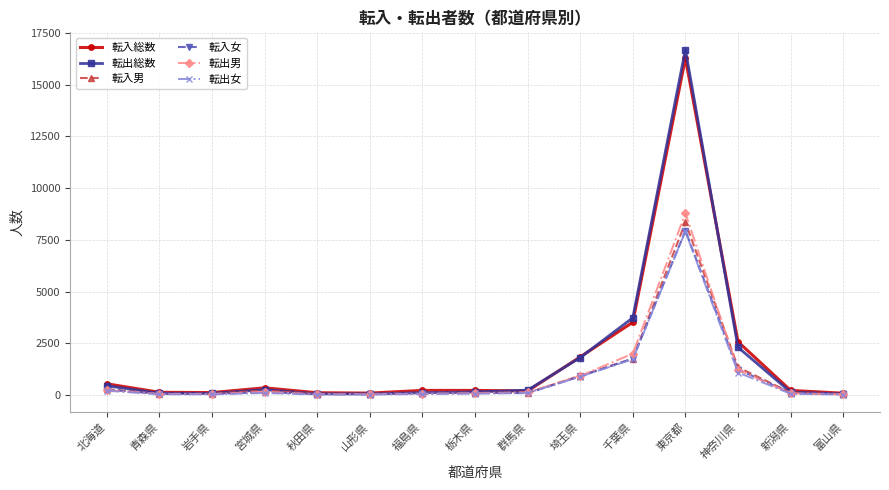

What is the label of the 9th point from the right?

福島県